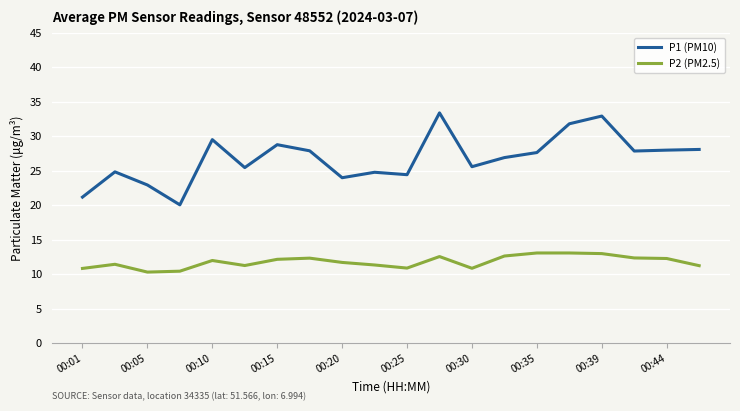

Which series has the largest range (max minus min)?

P1 (PM10)